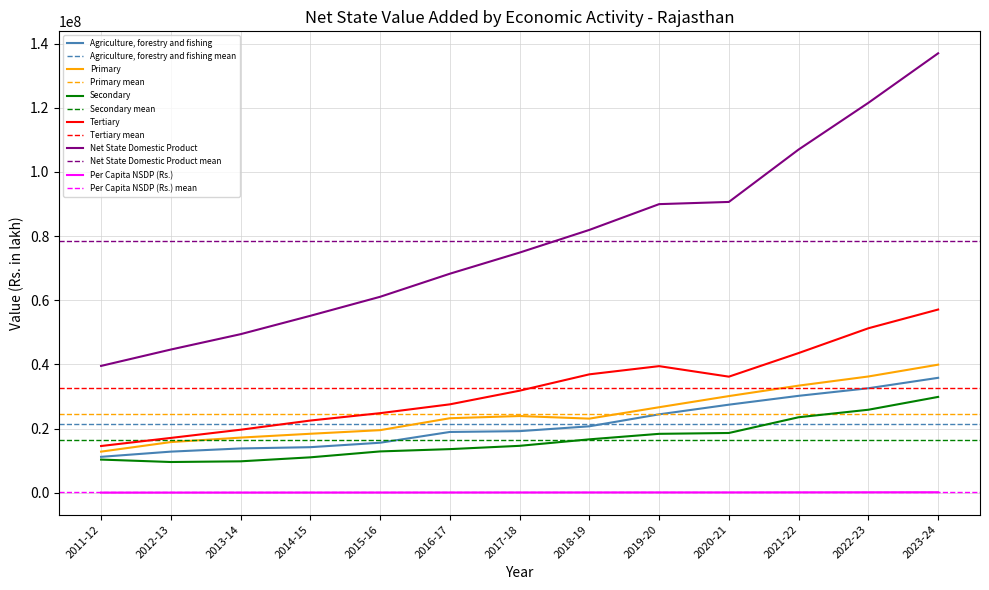

What is the total value across all series at 2015-16?

133969396.4